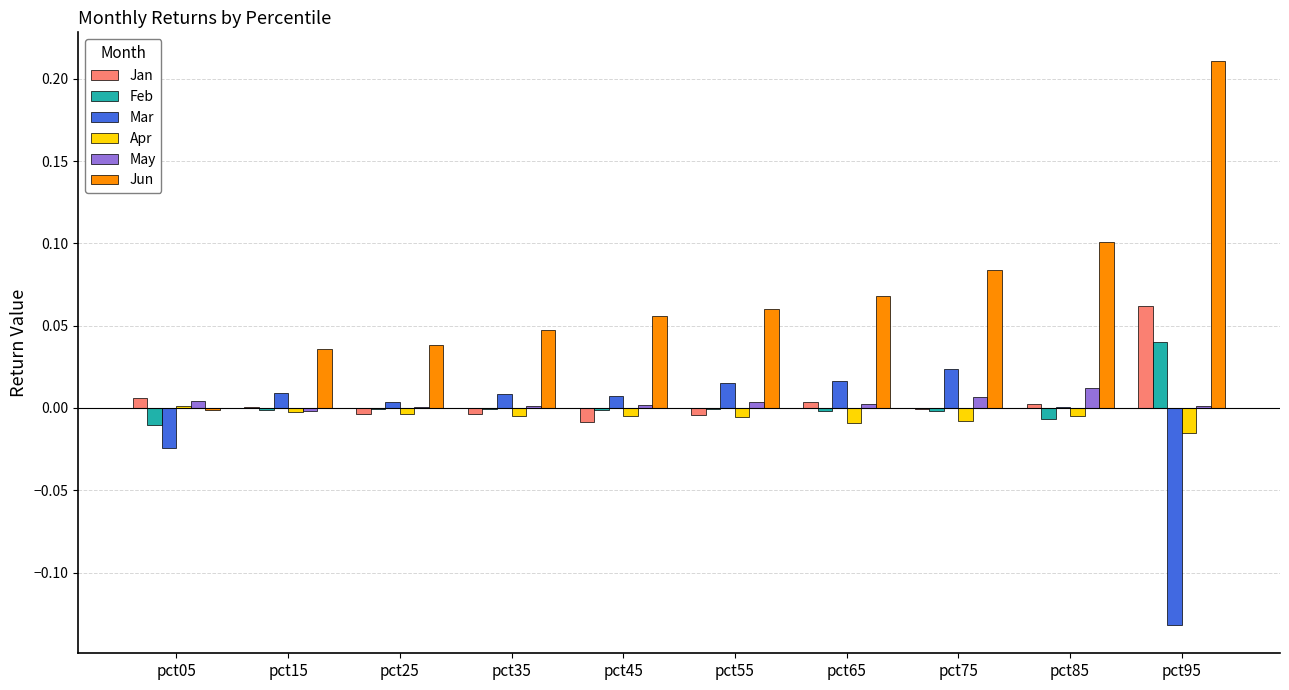

What are all the series names shown in the legend?

Jan, Feb, Mar, Apr, May, Jun